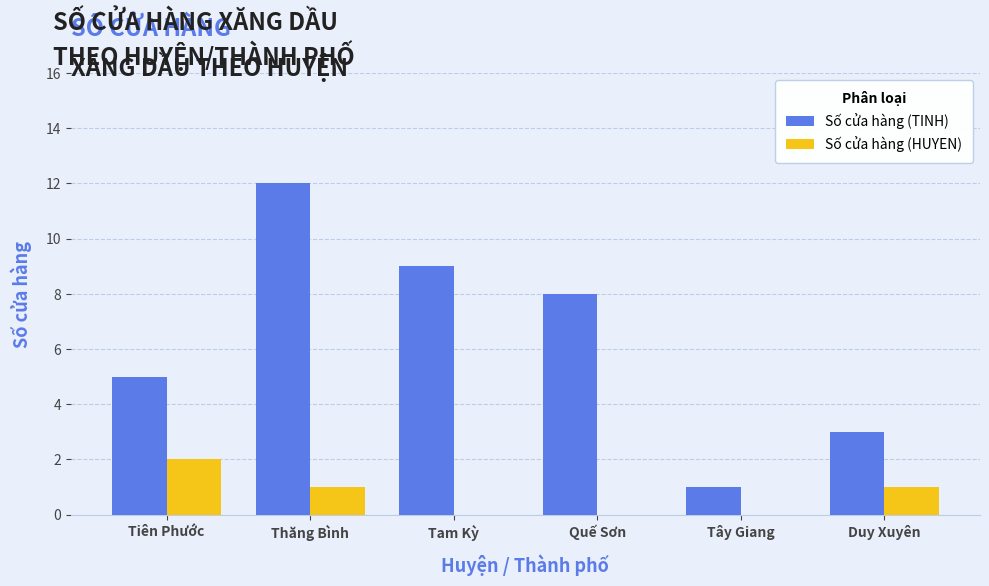

What is the greatest value displayed?

12